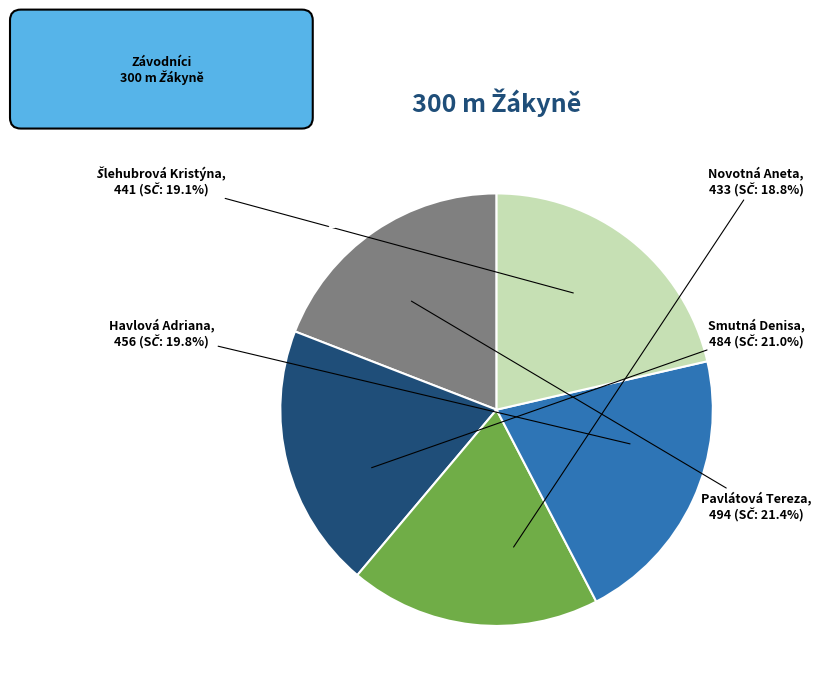

True or false: Smutná Denisa accounts for 21% of the total.

True